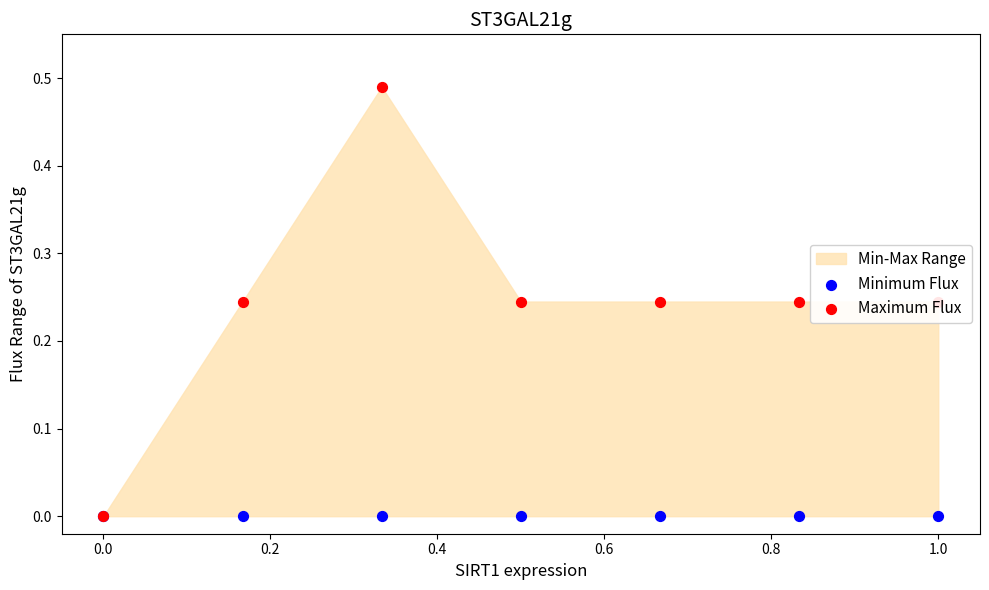

Which series reaches the minimum Y coordinate?

Minimum Flux